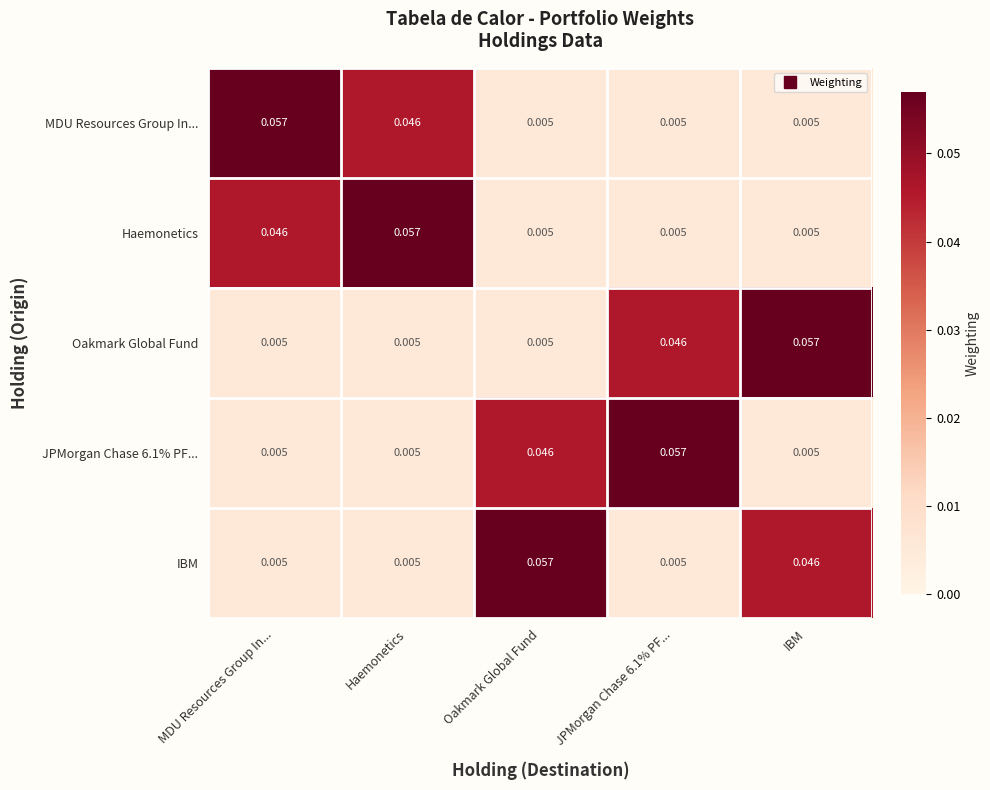

List the series in order of their peak value, highest first.

MDU Resources Group In..., Haemonetics, Oakmark Global Fund, JPMorgan Chase 6.1% PF..., IBM